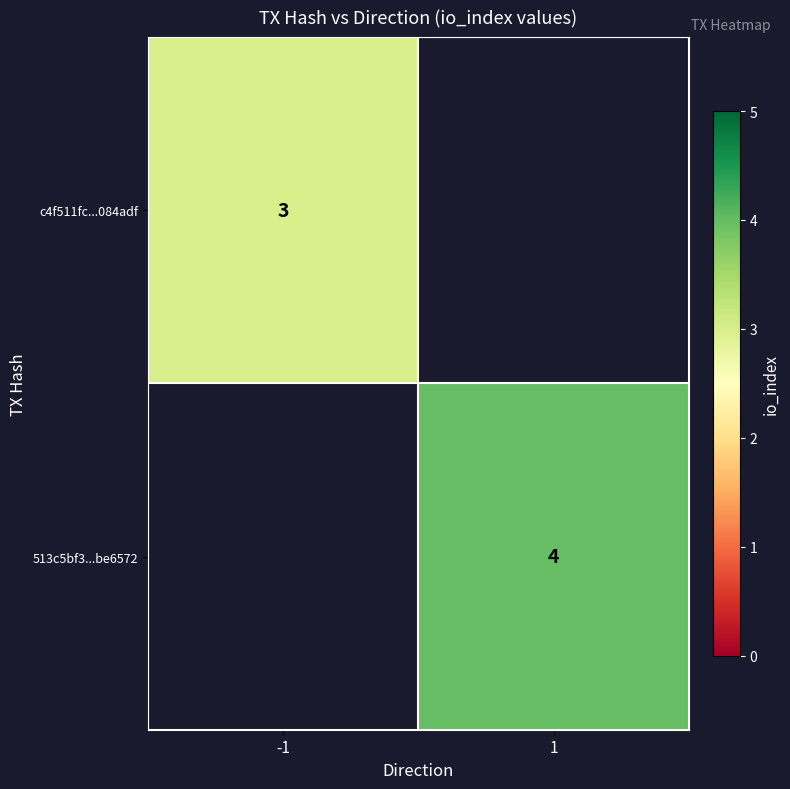

True or false: 513c5bf3...be6572 has a value of 4 at 1.

True